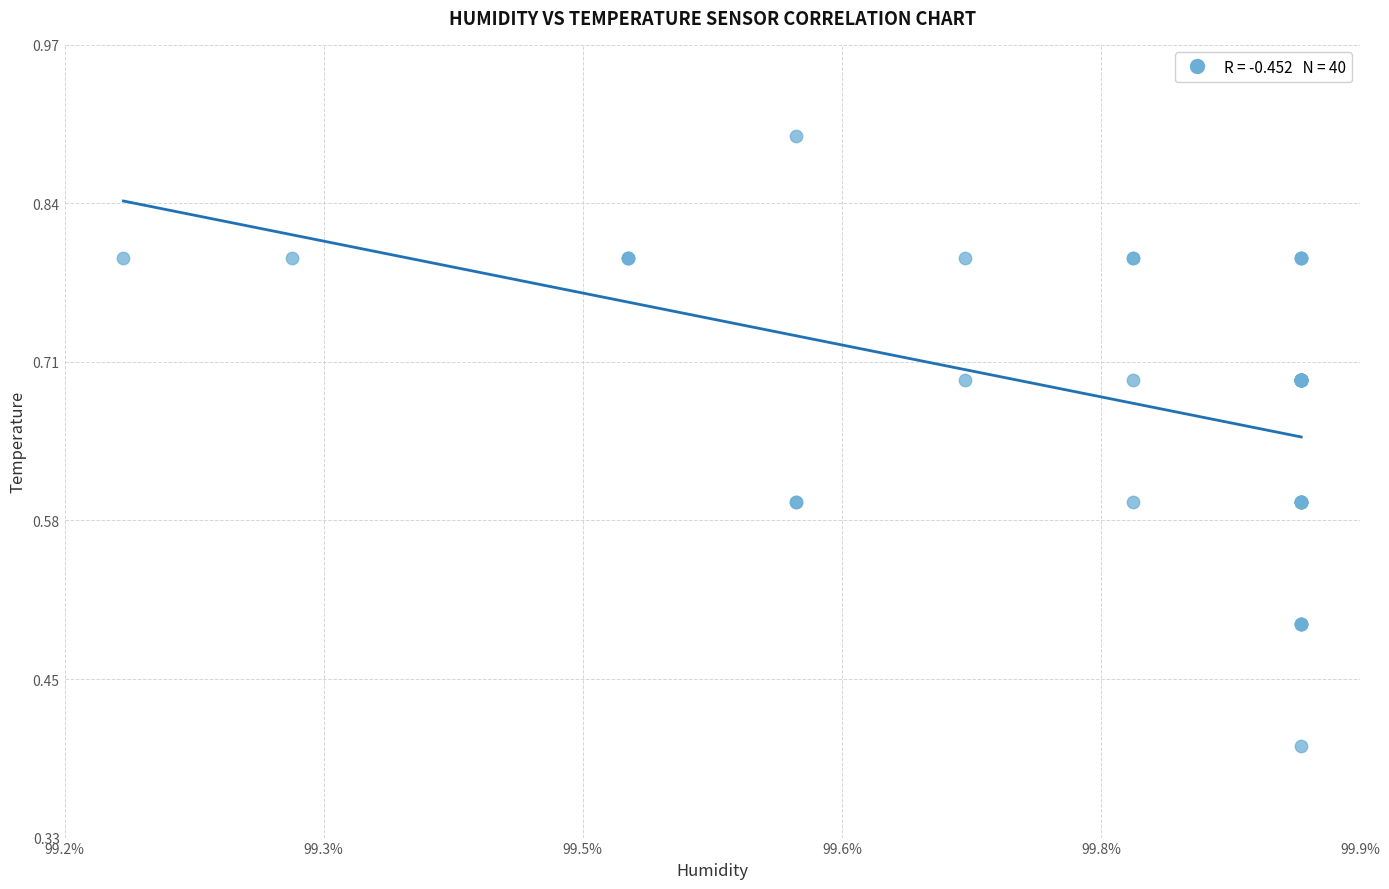

What Y value in the scatter plot is closest to 0?

0.4